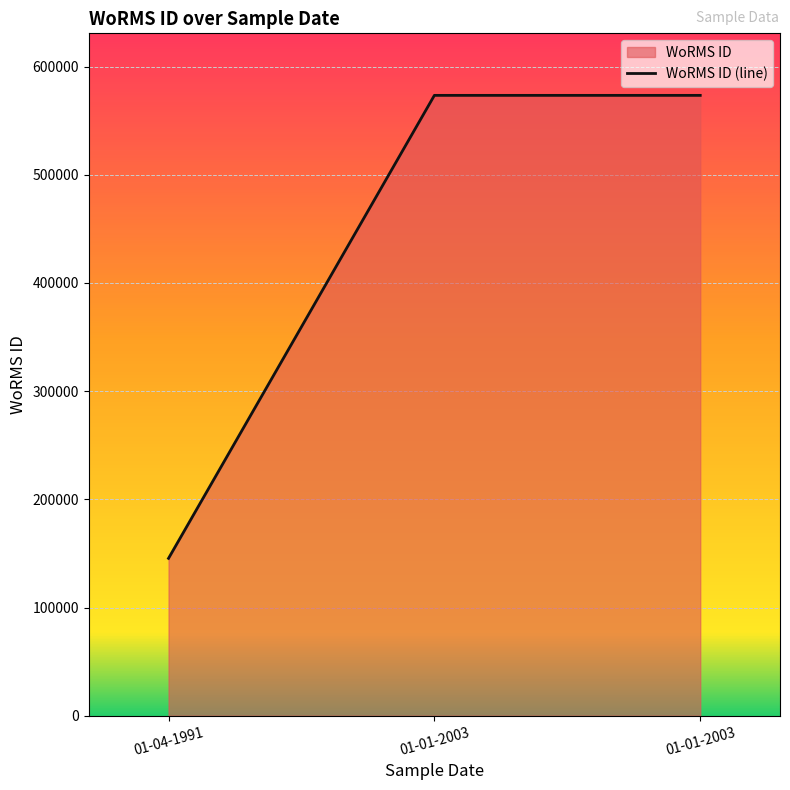

The value at 01-01-2003 is 573354. True or false?

True